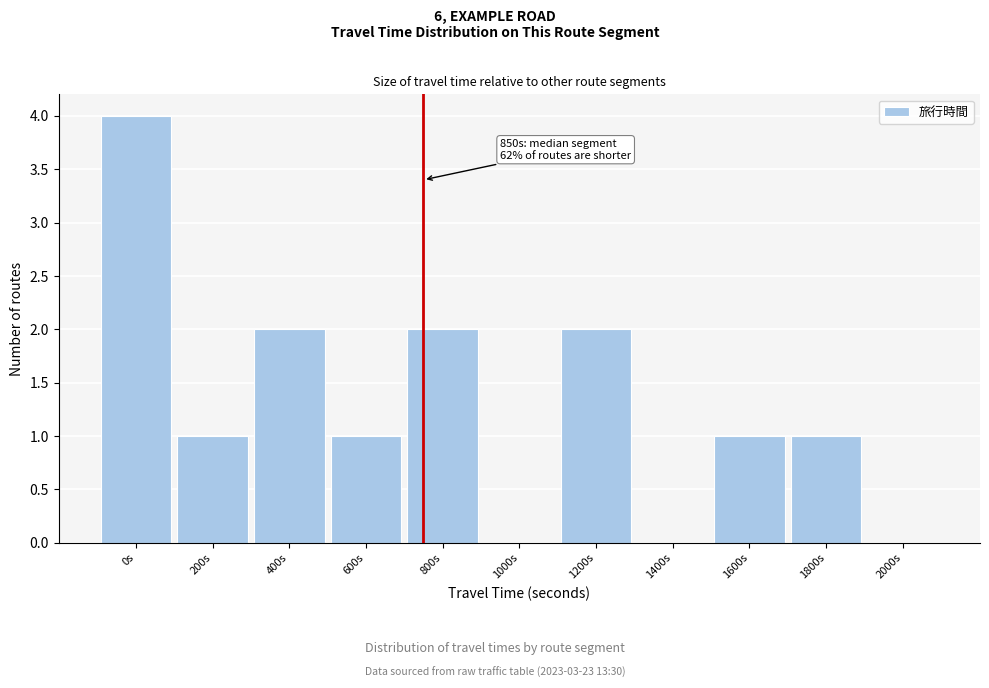

Reading right to left, transcribe all the data shown in this chart.

2000s=0	1800s=1	1600s=1	1400s=0	1200s=2	1000s=0	800s=2	600s=1	400s=2	200s=1	0s=4